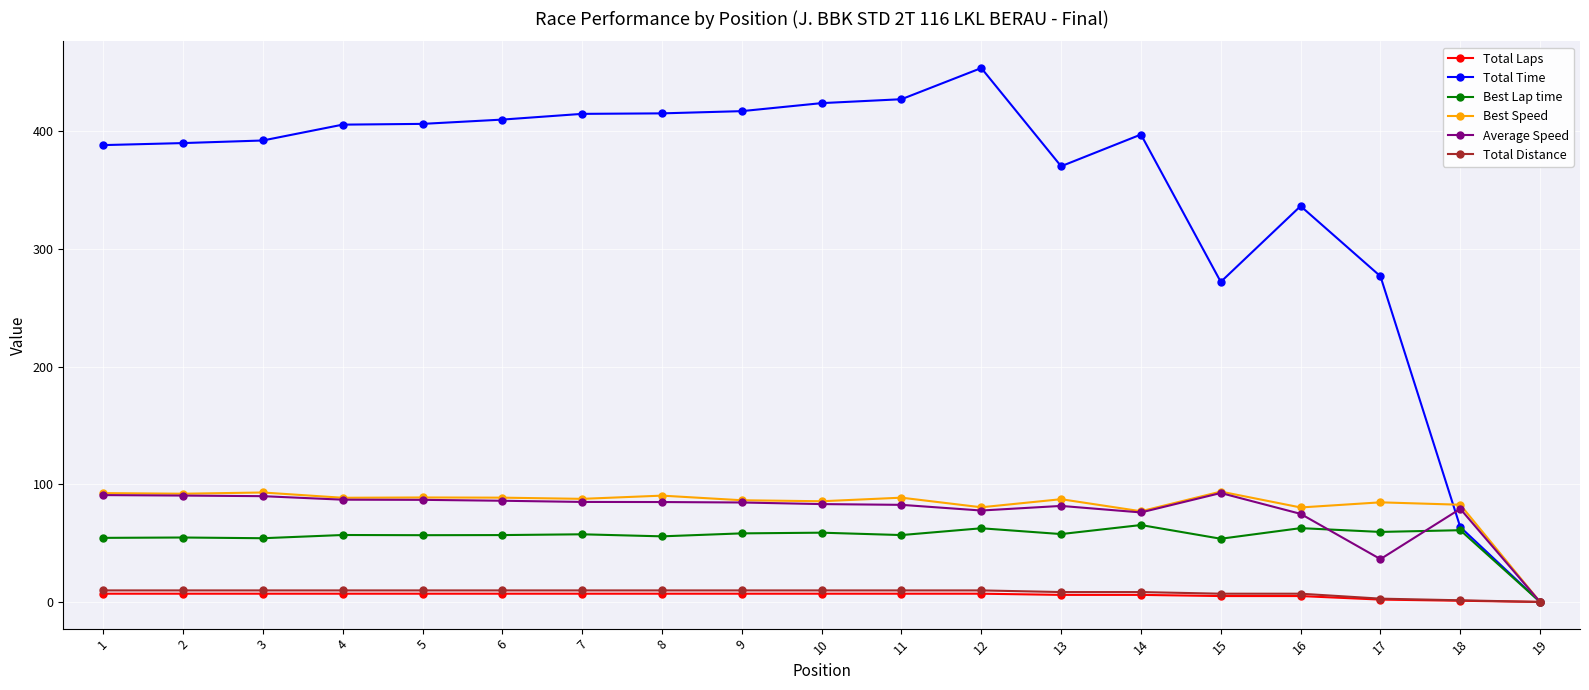

Which series has the largest total across all categories?

Total Time